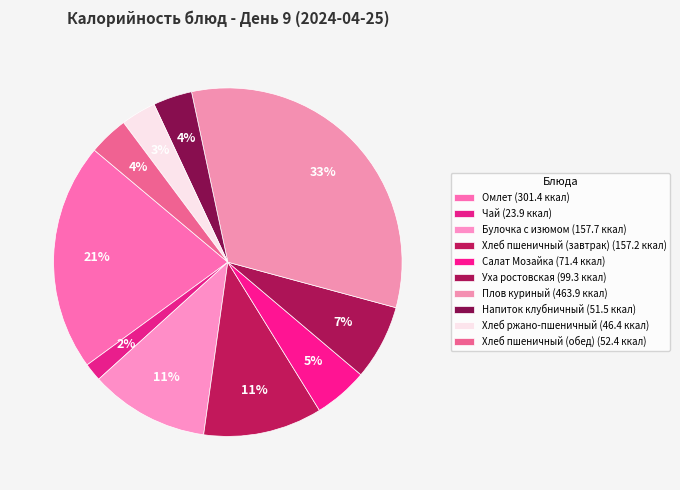

What percentage is NOT represented by Напиток клубничный?

96.4%